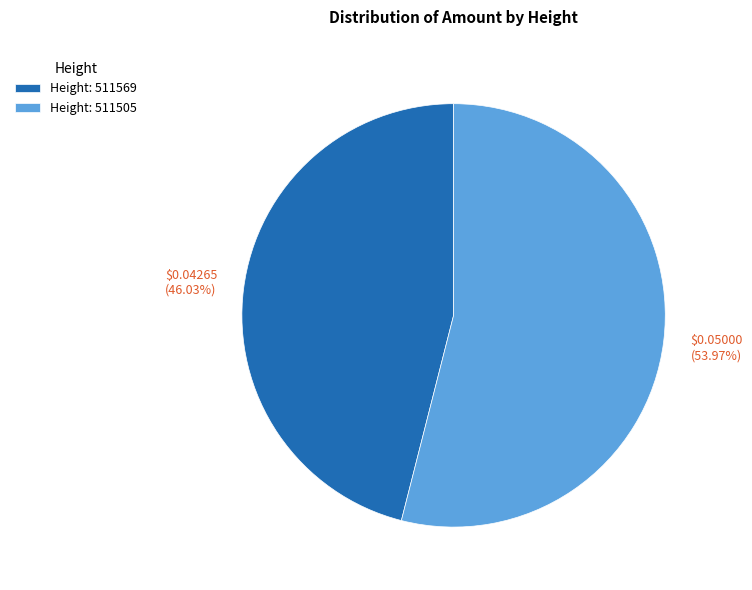

Is the sum of Height: 511569 and Height: 511505 greater than half?

Yes